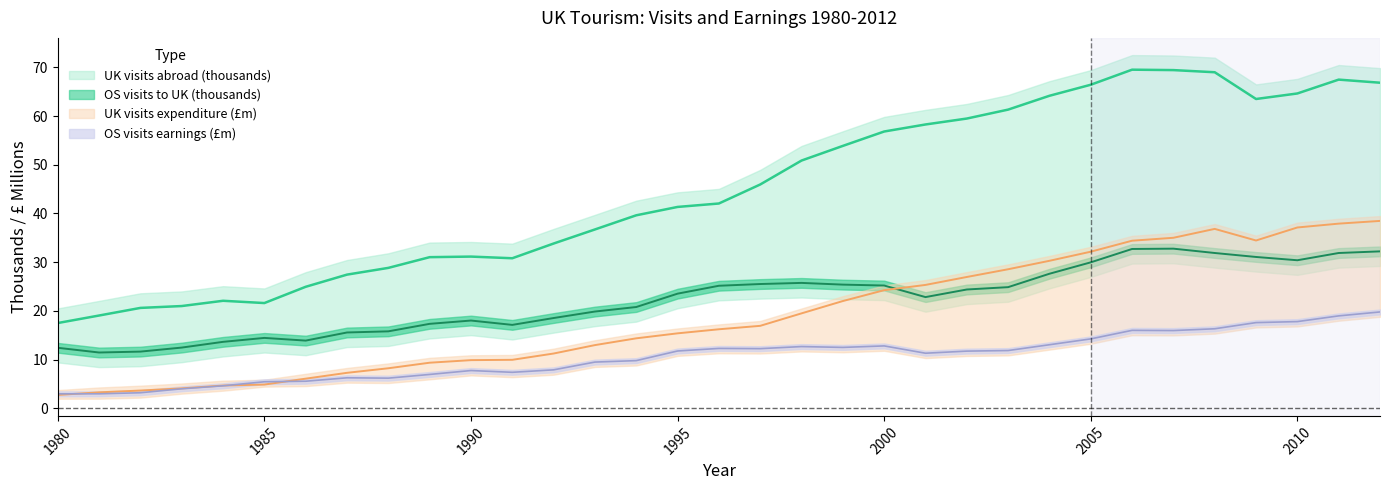

In UK visits expenditure (£m), how many points are higher than both neighbors (excluding endpoints)?

1